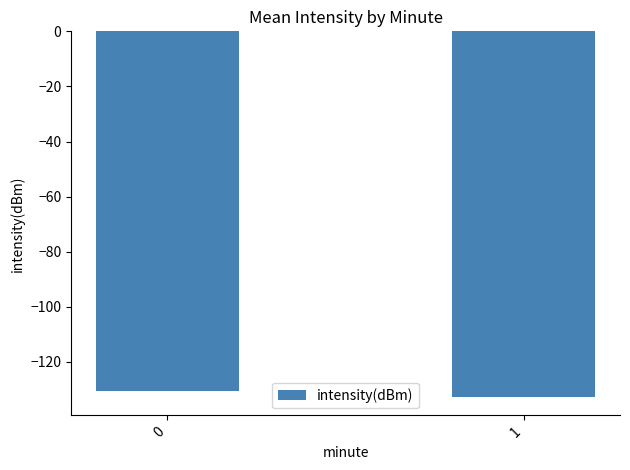

What is the average value?

-131.6